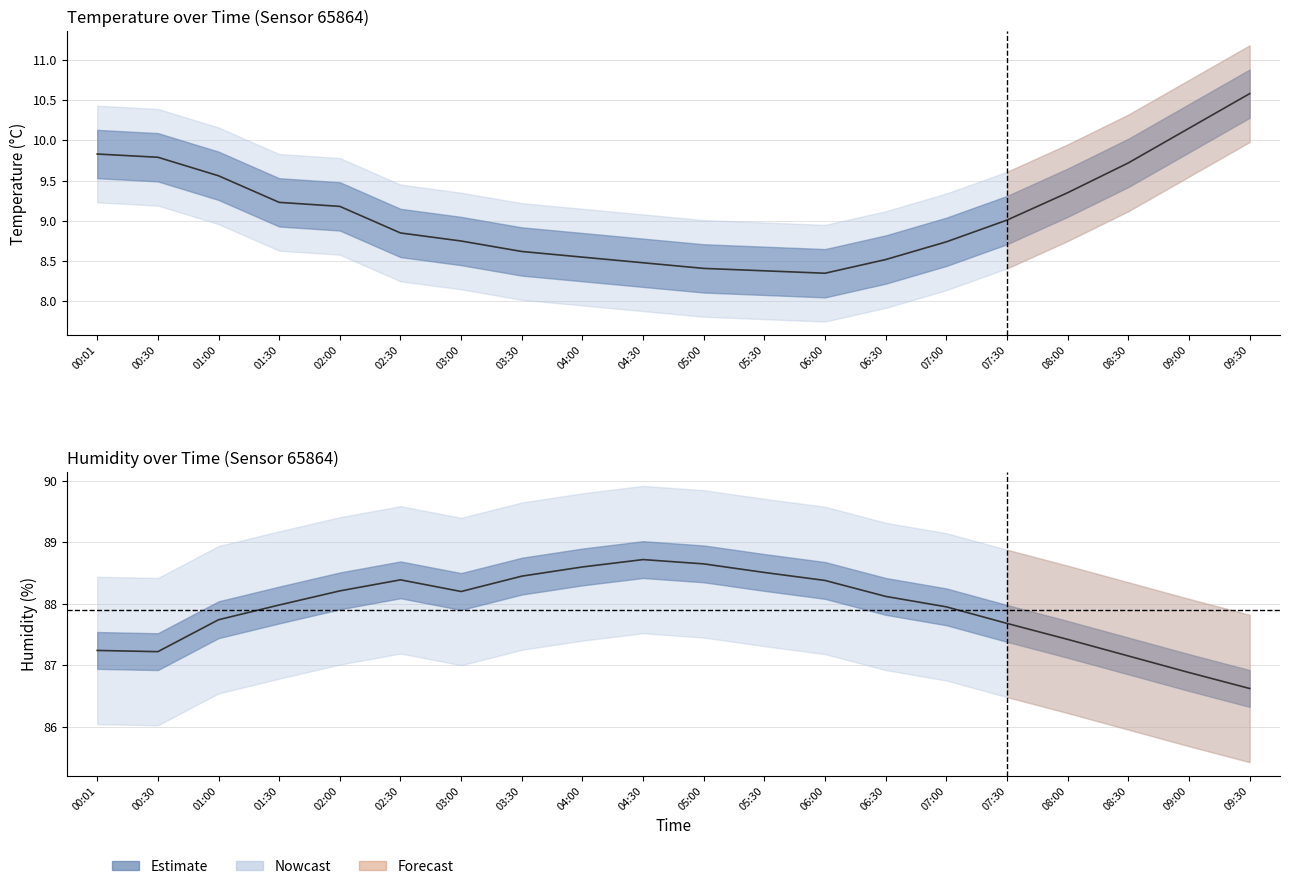

Which label corresponds to the largest value in the chart?

04:30